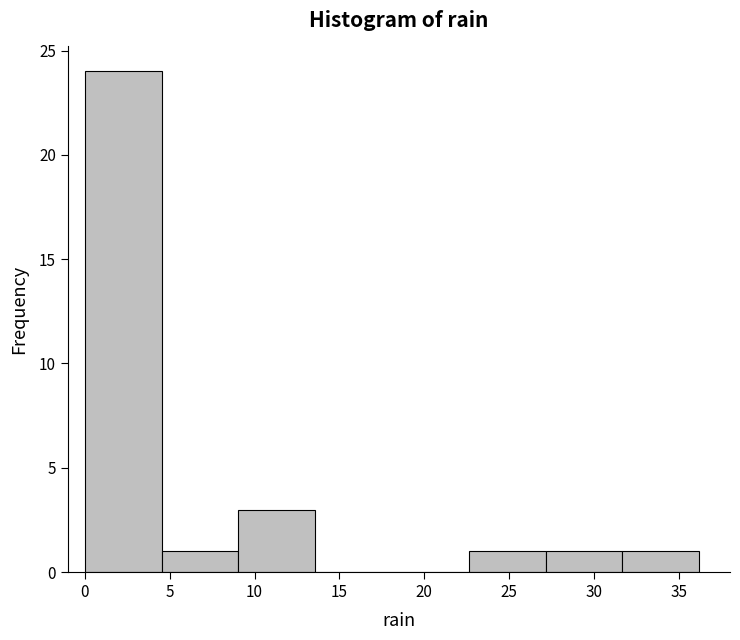

How tall is the bar that spans 9.0 to 13.5 on the x-axis? Neither the bar edges nor the heights are printed on the chart, so give them approximately, as read against the axes.

3